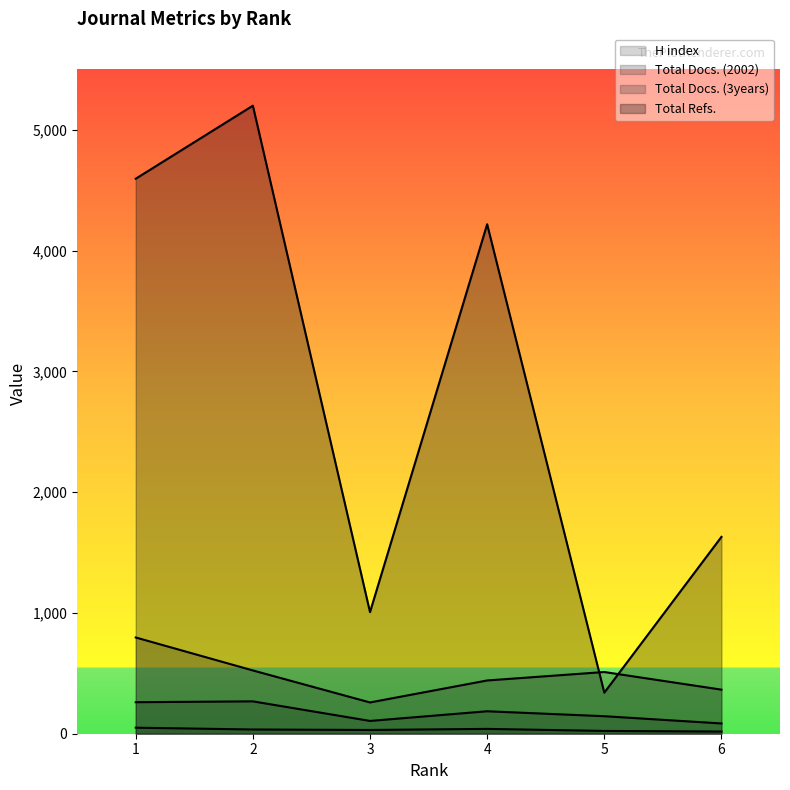

True or false: H index and Total Refs. intersect in this chart.

False